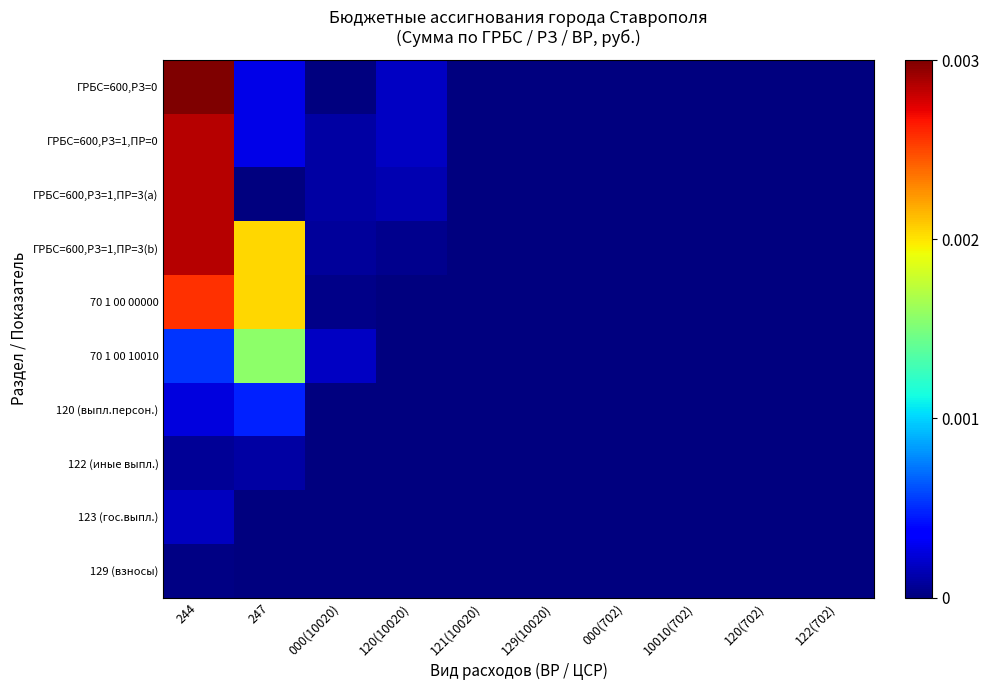

At how many categories does at least one series exceed 0?

4